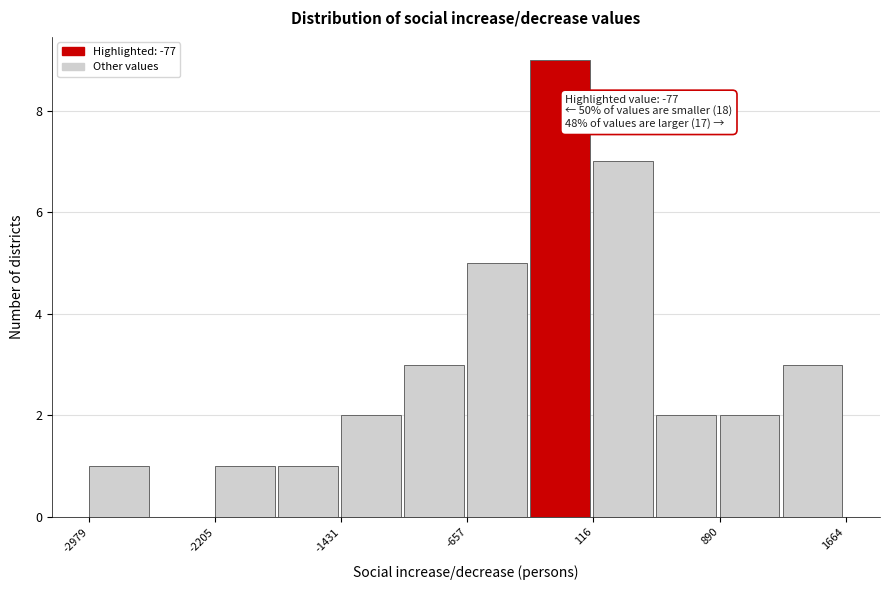

Around what value on the x-axis is the tallest bar? Give the approximate position of its centre, as read against the axis.

-100